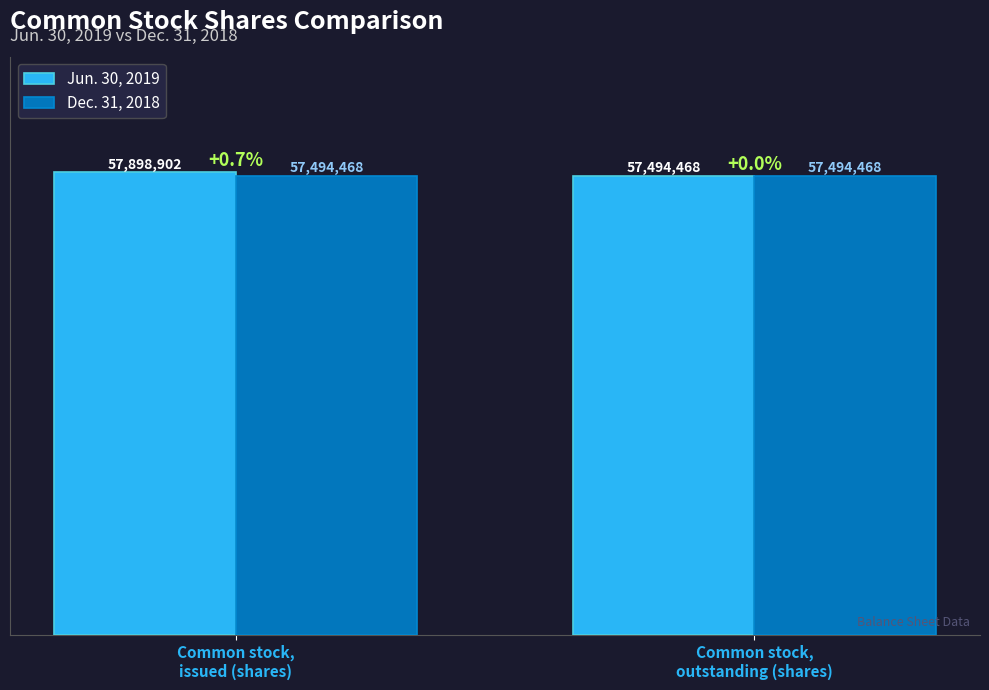

What is the label of the 1st bar from the right?

Common stock,
outstanding (shares)